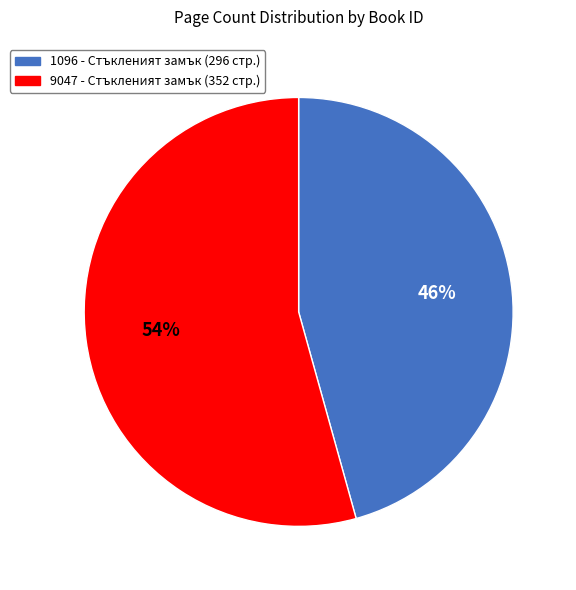

To the nearest percent, what percentage of the pie is 9047?

54%